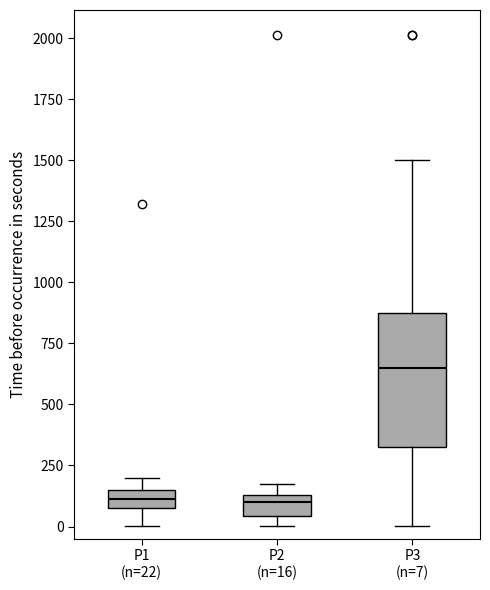

Which box is the tallest, from its lower edge to its upper edge?

P3 (n=7)